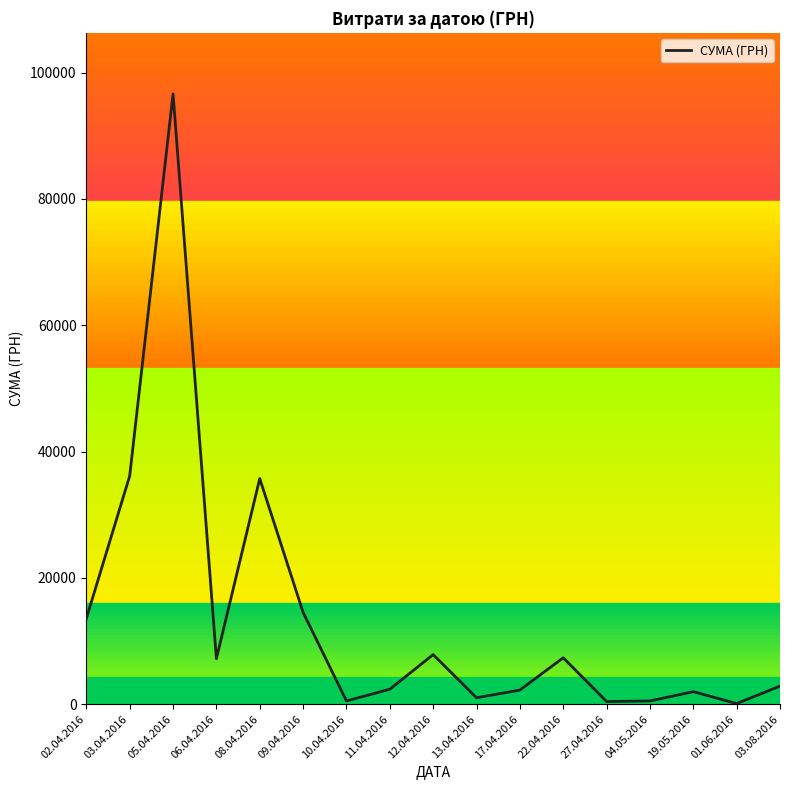

How many interior local valleys (lower than both neighbors) does the data have?

5